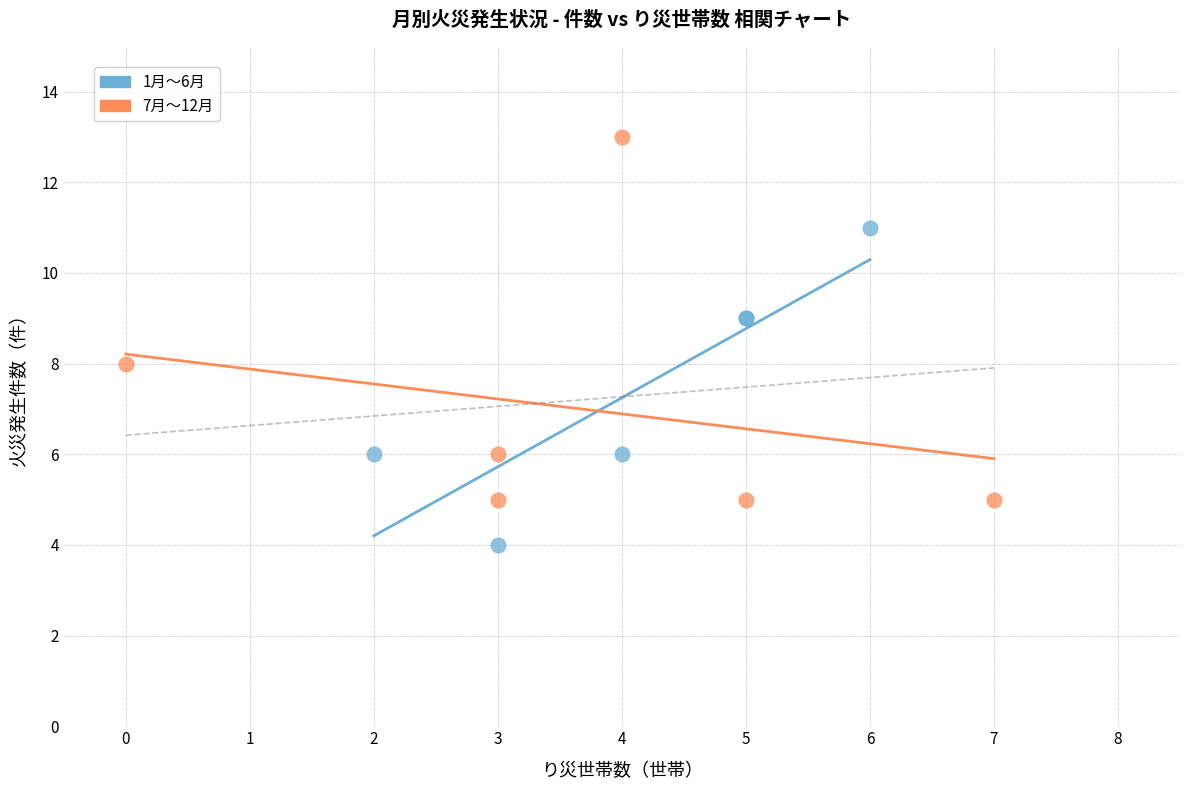

Which series contains the lowest Y value?

1月〜6月